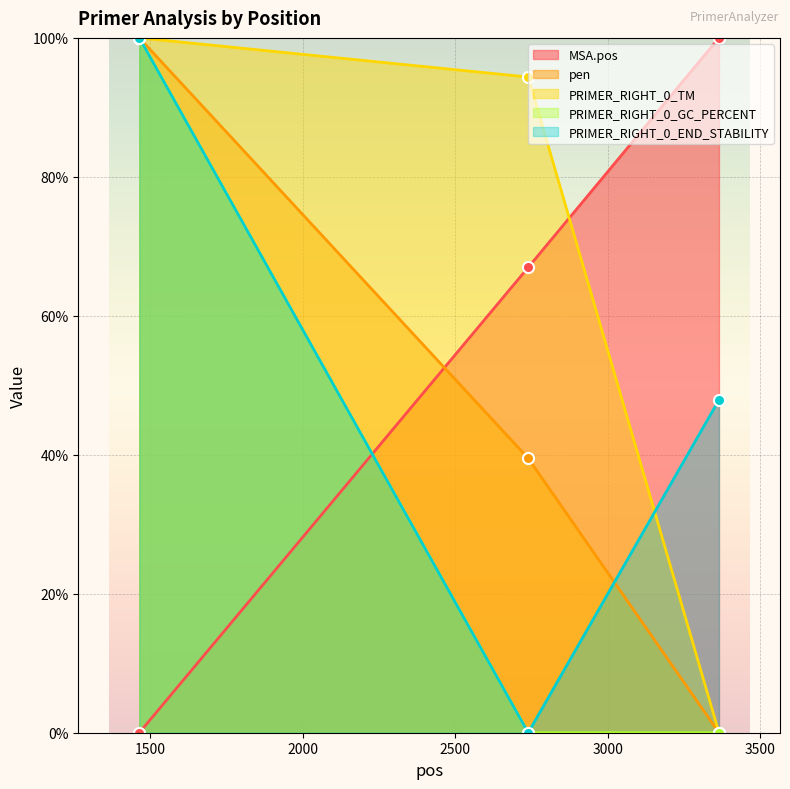

What is the maximum value for PRIMER_RIGHT_0_TM?

100.0